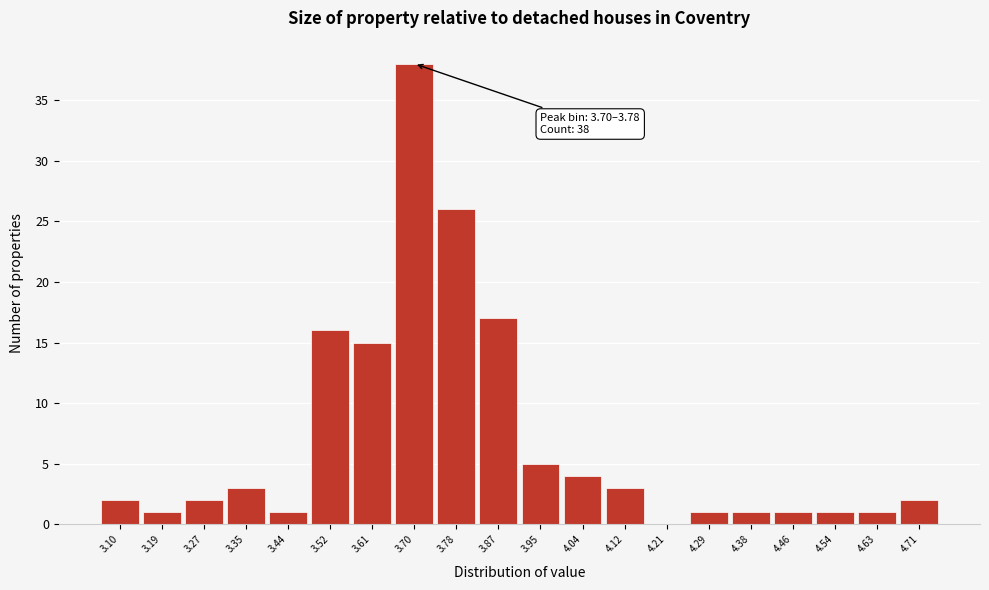

Reading left to right, transcribe all the data shown in this chart.

3.10=2	3.19=1	3.27=2	3.35=3	3.44=1	3.52=16	3.61=15	3.70=38	3.78=26	3.87=17	3.95=5	4.04=4	4.12=3	4.21=0	4.29=1	4.38=1	4.46=1	4.54=1	4.63=1	4.71=2